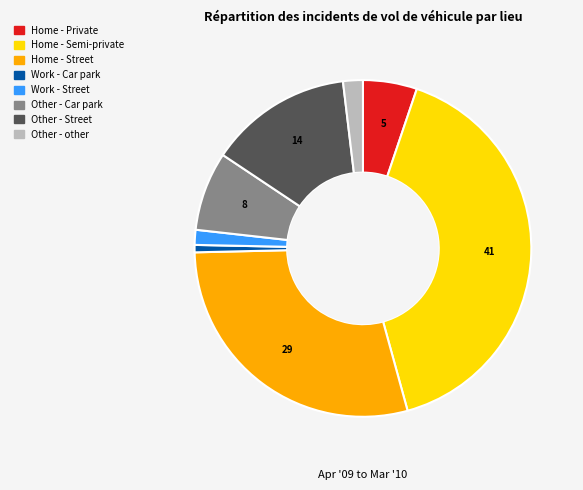

Which slice is the smallest?

Work - Car park